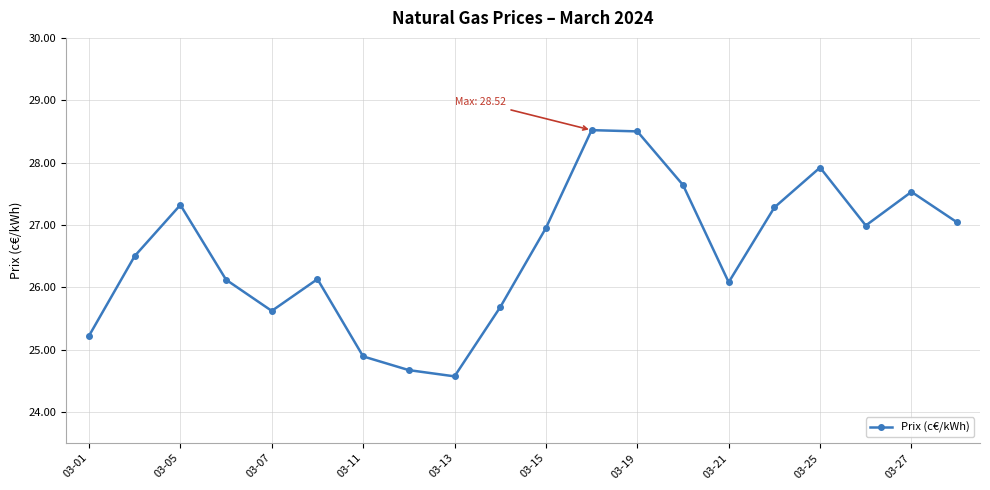

How many data points does each series have?

20